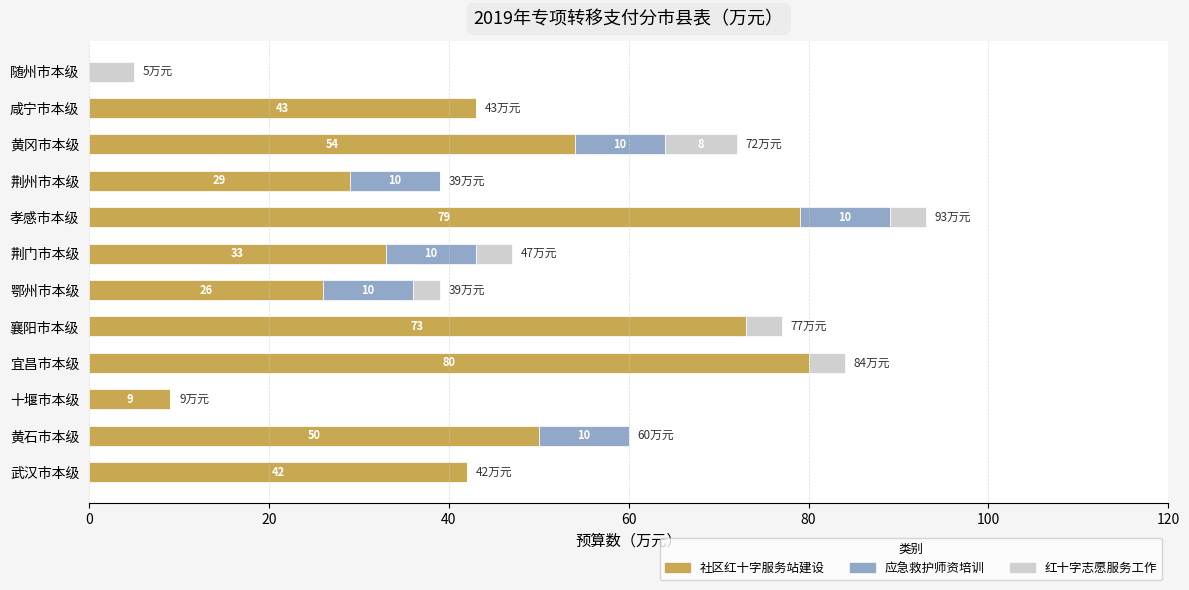

What value does the 社区红十字服务站建设 series have at 孝感市本级, to the nearest 10?

80